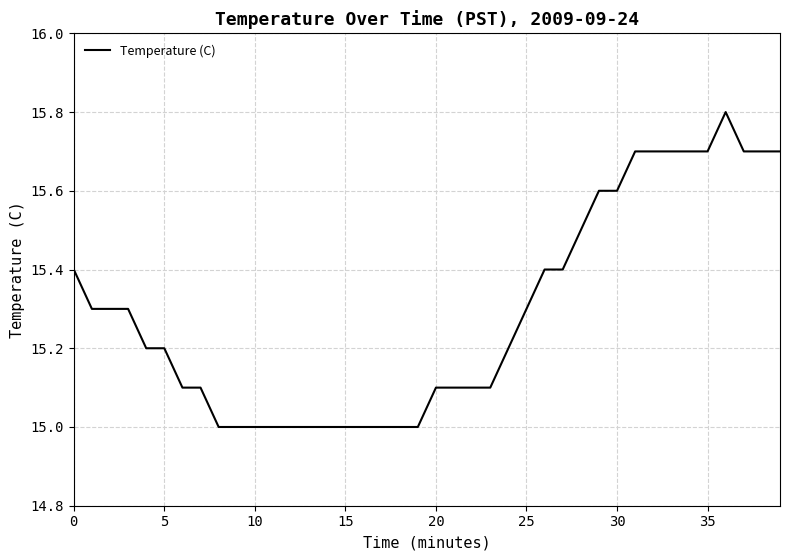

What is the smallest value displayed?

15.0